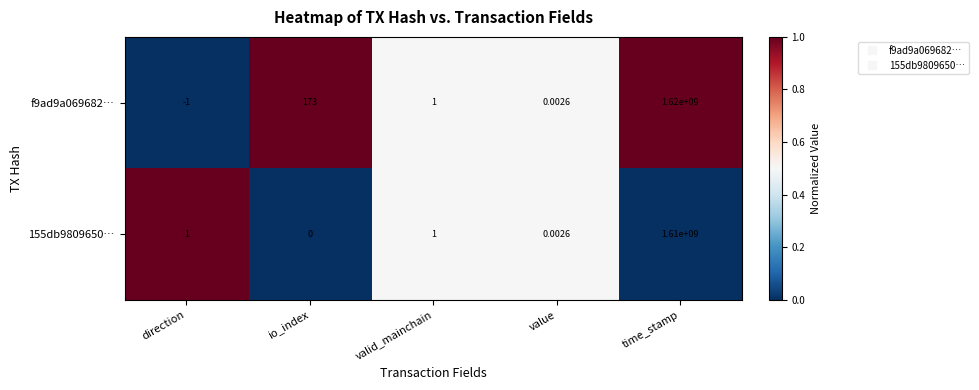

How many series are shown in this chart?

2